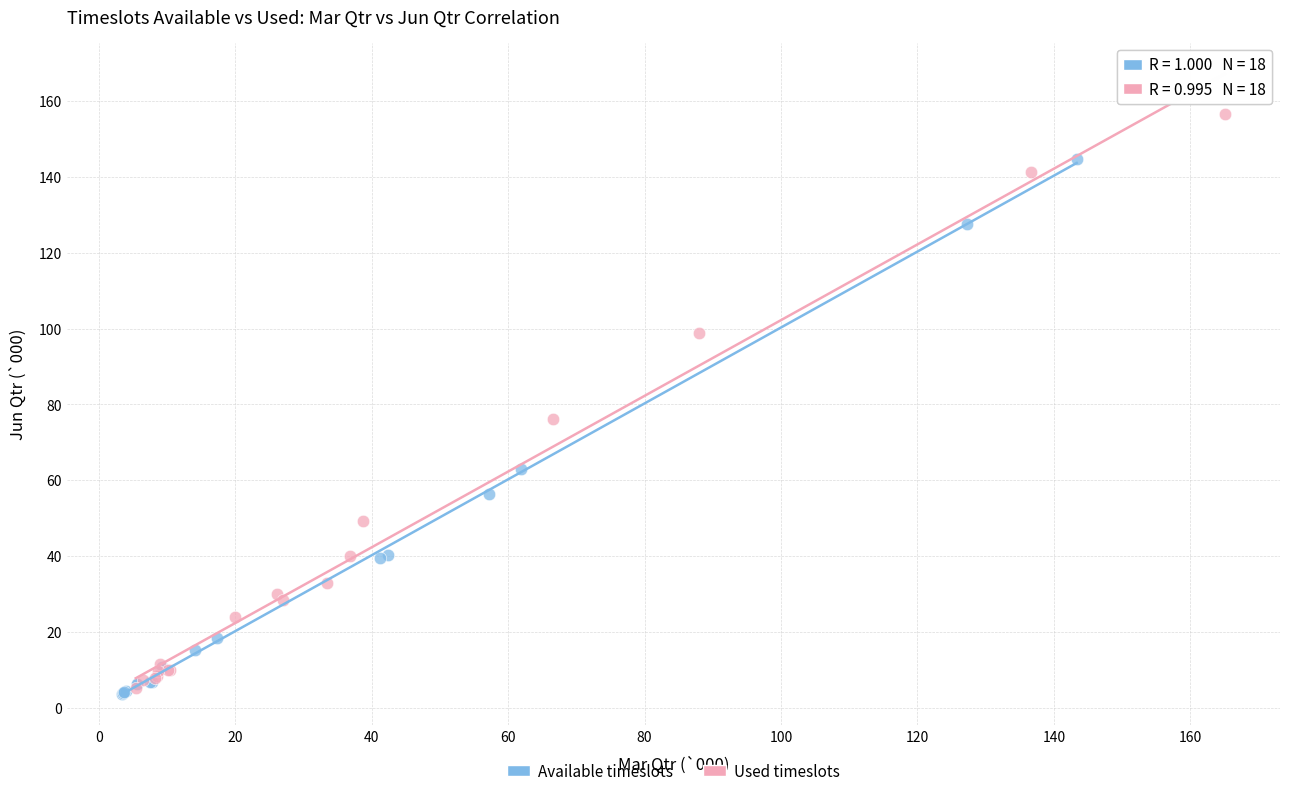

What are all the series names shown in the legend?

Available timeslots, Used timeslots